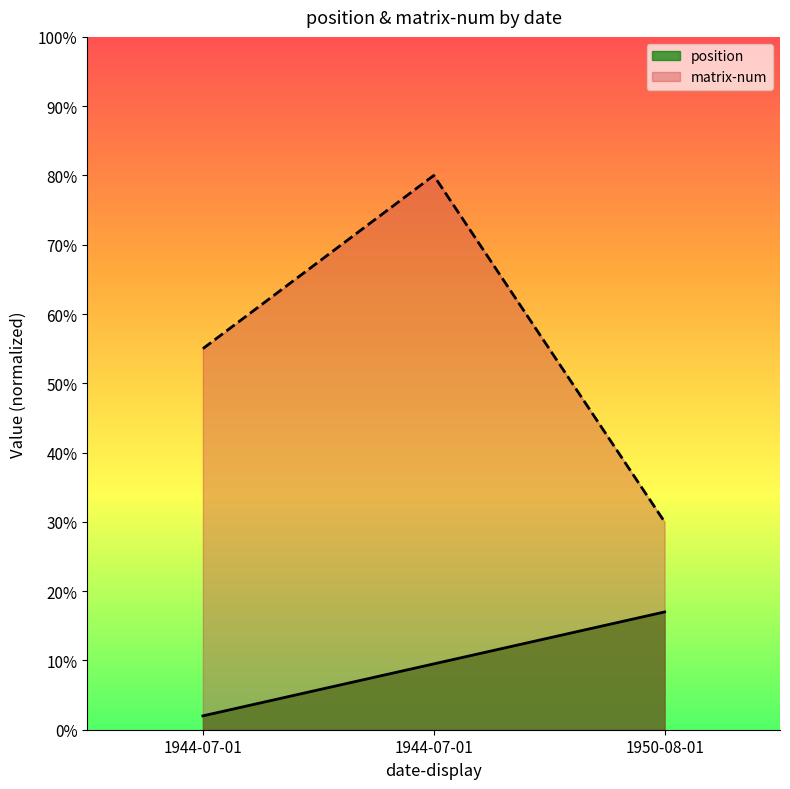

Does the chart have visible grid lines?

No